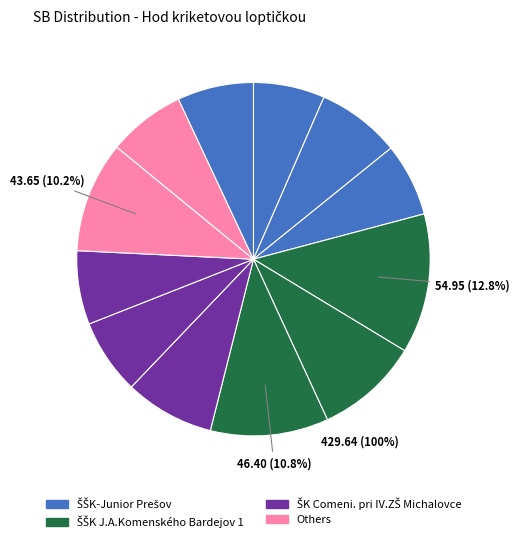

How many segments does this pie chart have?

12